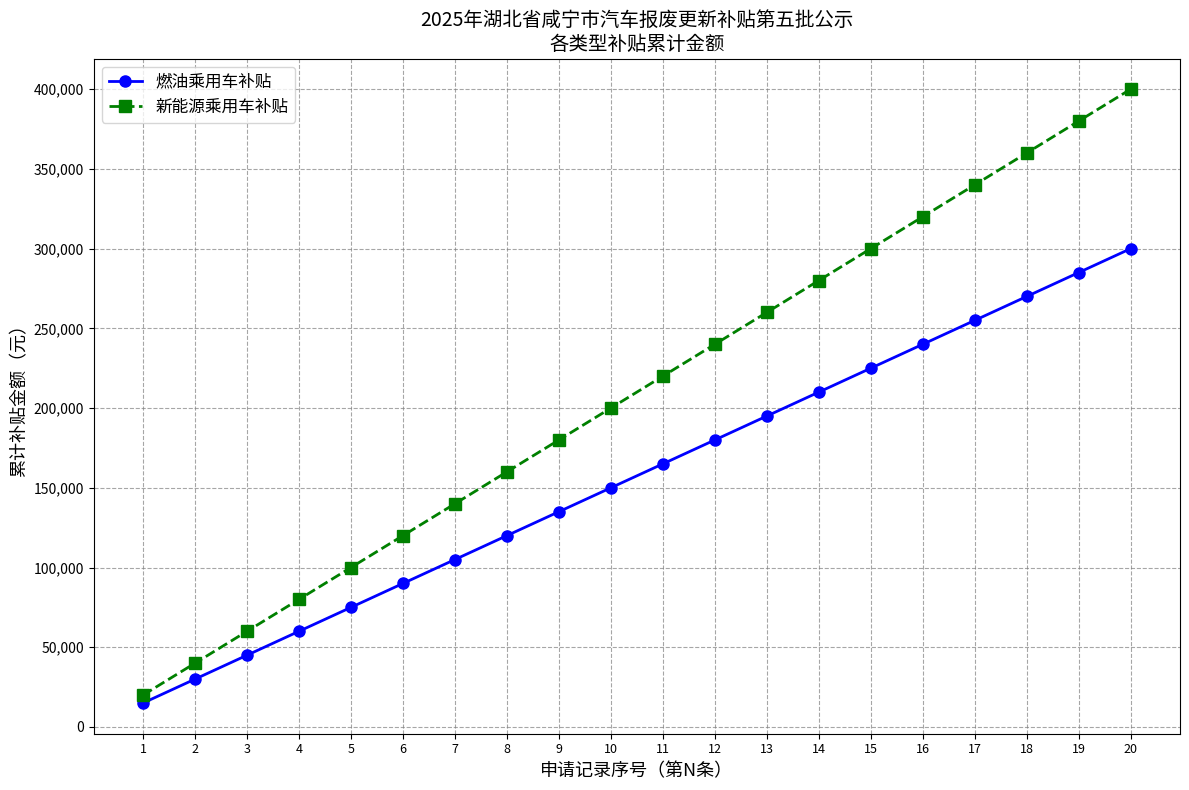

Is this an area chart (filled region under the line)?

No